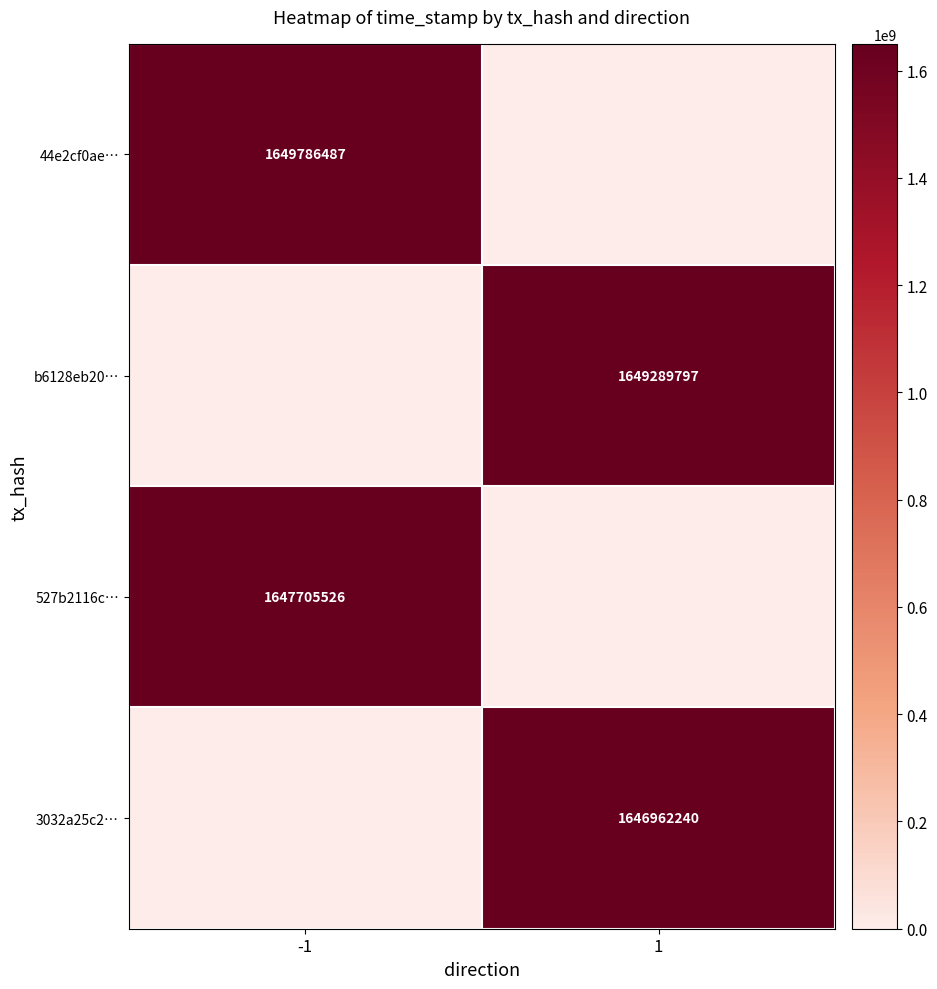

The value of 527b2116c… at -1 is 2506262360. True or false?

False